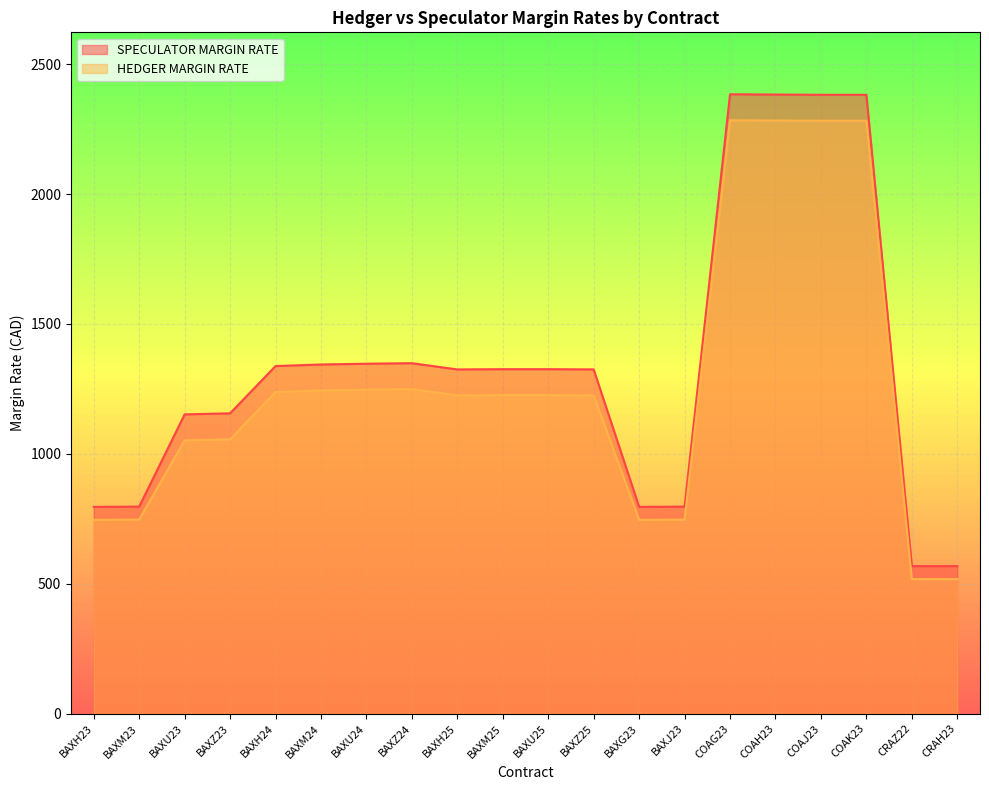

How many values in the HEDGER MARGIN RATE series are below 1226?

10